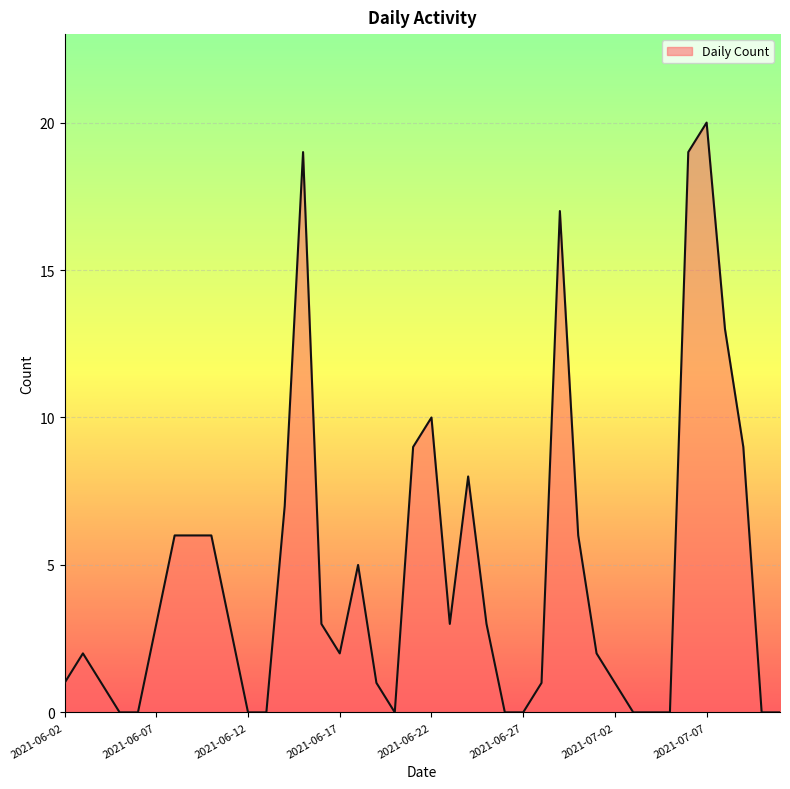

What is the sum of all values?

186